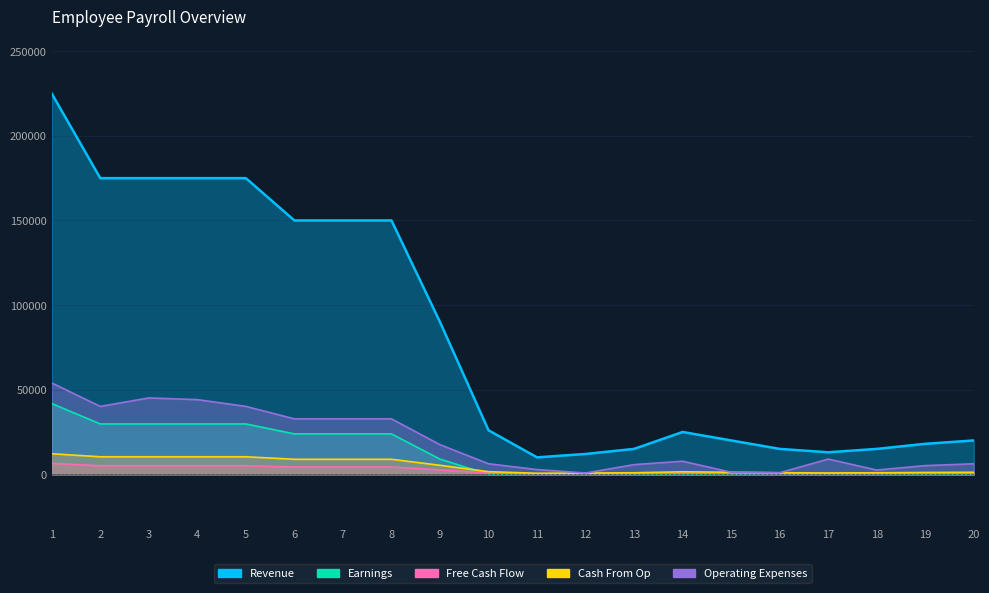

What is the difference between the maximum and minimum values in the Operating Expenses series?

53230.9